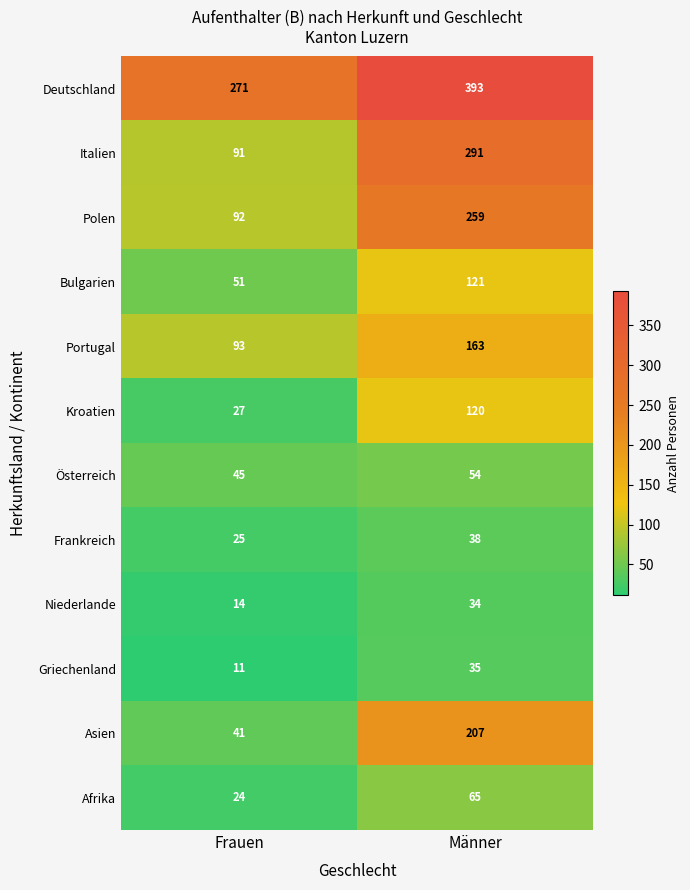

Is it true that Portugal equals 163 at Männer?

True